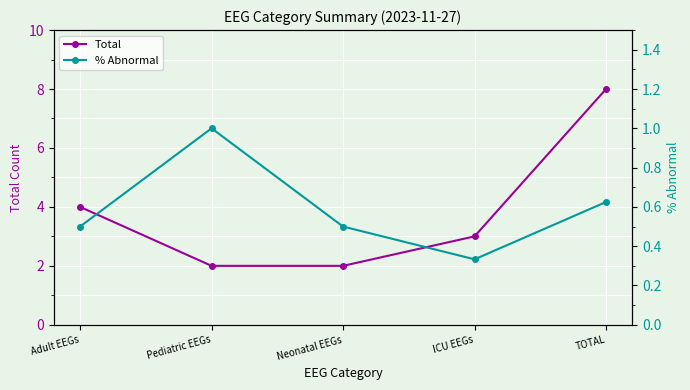

True or false: Total and % Abnormal intersect in this chart.

False